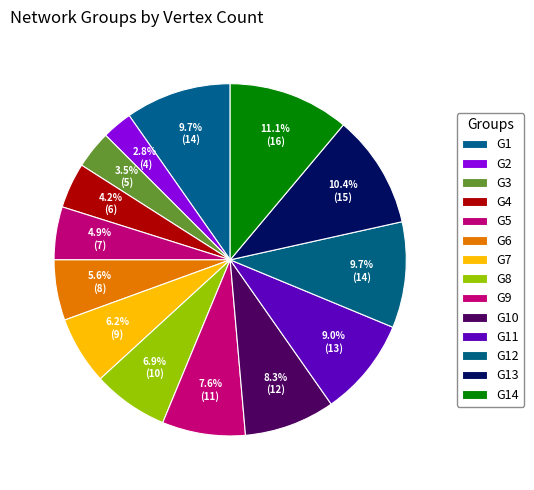

What is the change in value from G5 to G13?

+8